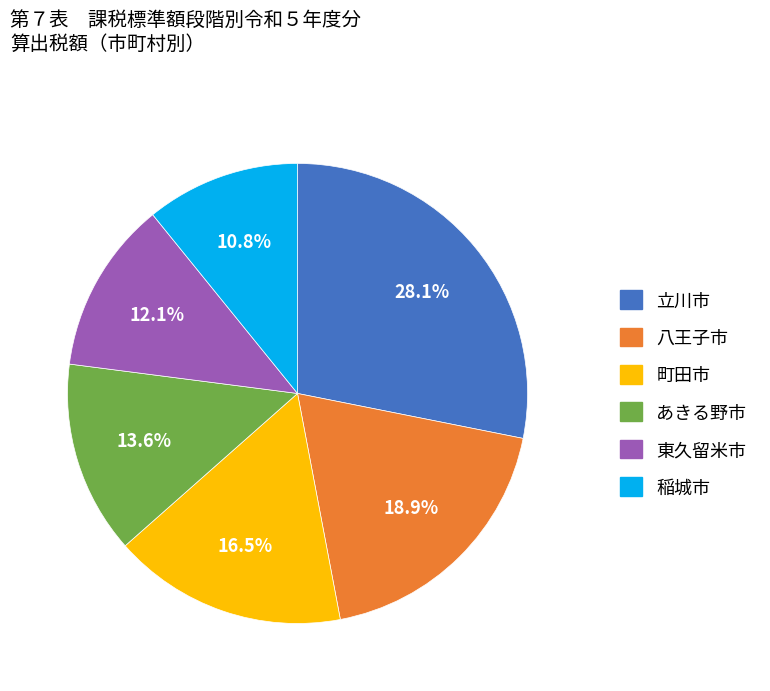

Is there any slice that represents more than half of the pie?

No